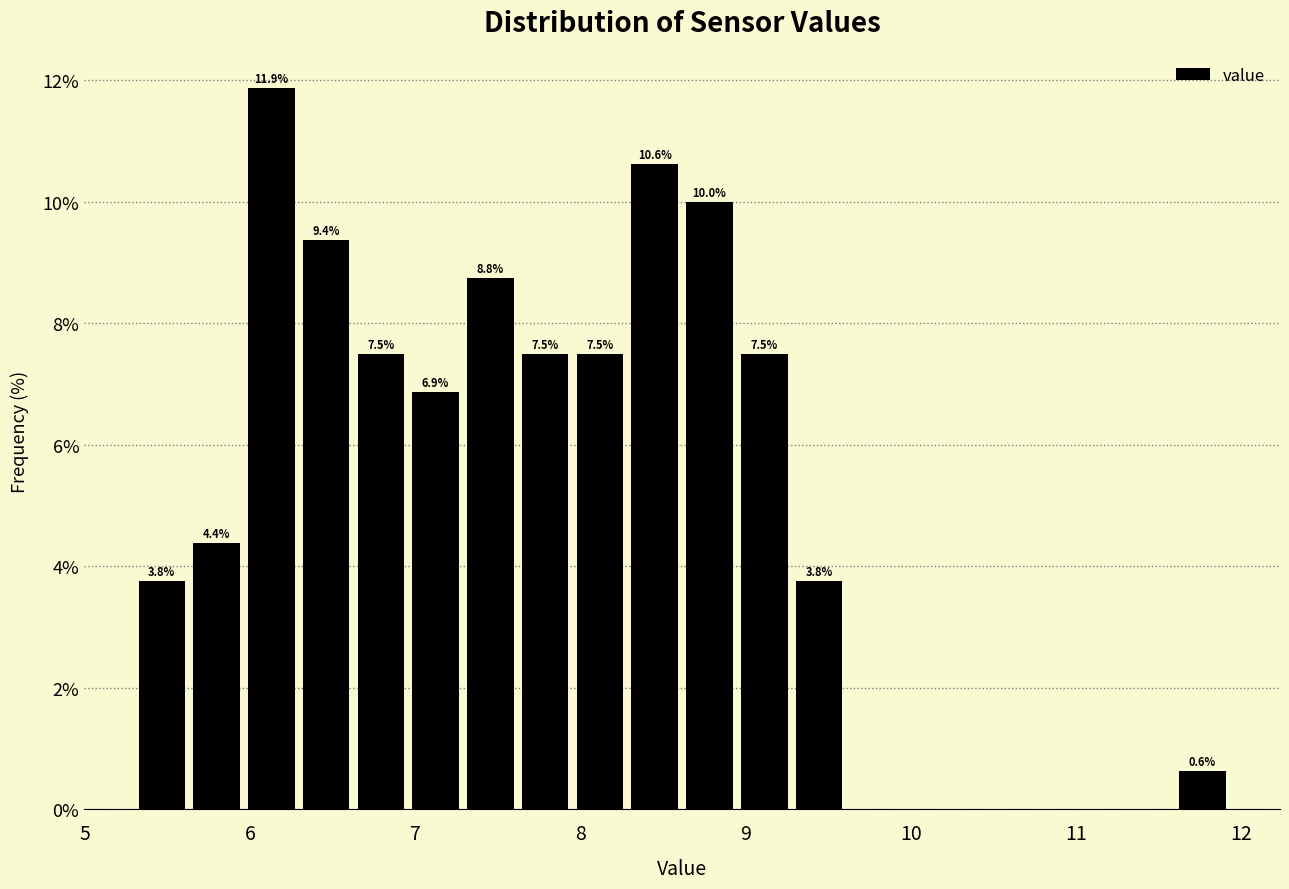

Around what value on the x-axis is the tallest bar? Give the approximate position of its centre, as read against the axis.

6.1